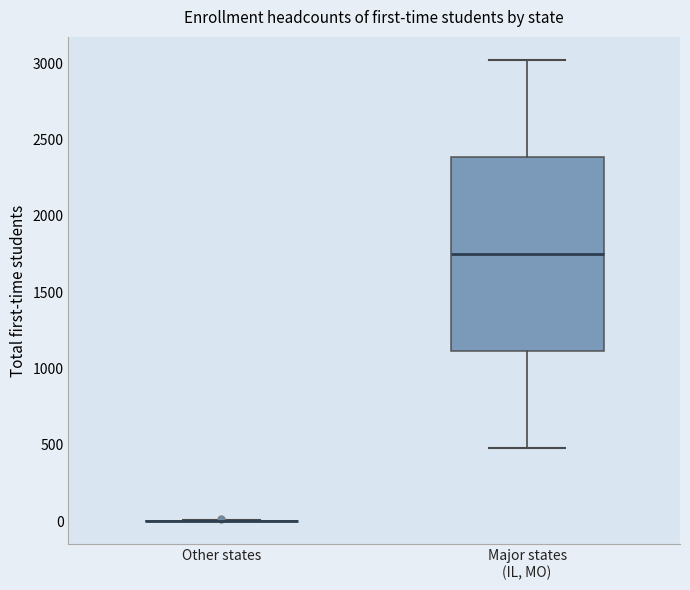

Reading left to right, read every box against the y-axis: the position of its median line, the range the box covers, and the ends of its whiskers. The values are not printed on the chart, so give them approximately, as read against the axis.

Other states: box collapsed to a line at 0, whiskers 0 to 0
Major states (IL, MO): median 1750, box 1100 to 2400, whiskers 500 to 3000